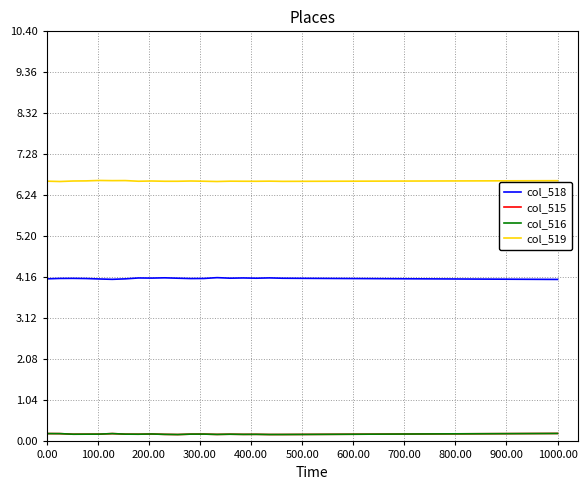

True or false: col_518 and col_516 intersect in this chart.

False